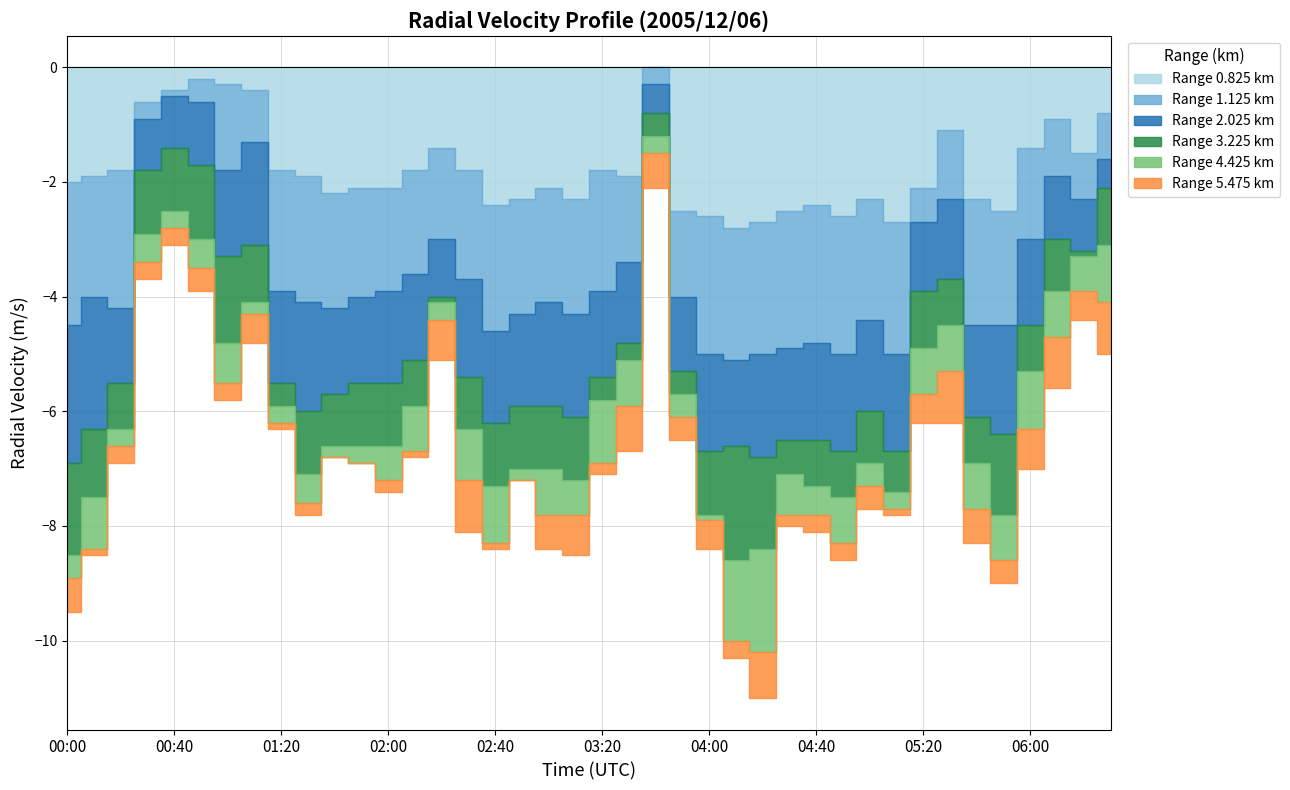

Reading left to right, list all the values displayed in this chart.

0.825: 00:00=-2.0	00:10=-1.9	00:20=-1.8	00:30=-0.6	00:40=-0.4	00:50=-0.2	01:00=-0.3	01:10=-0.4	01:20=-1.8	01:30=-1.9	01:40=-2.2	01:50=-2.1	02:00=-2.1	02:10=-1.8	02:20=-1.4	02:30=-1.8	02:40=-2.4	02:50=-2.3	03:00=-2.1	03:10=-2.3	03:20=-1.8	03:30=-1.9	03:40=-0.0	03:50=-2.5	04:00=-2.6	04:10=-2.8	04:20=-2.7	04:30=-2.5	04:40=-2.4	04:50=-2.6	05:00=-2.3	05:10=-2.7	05:20=-2.1	05:30=-1.1	05:40=-2.3	05:50=-2.5	06:00=-1.4	06:10=-0.9	06:20=-1.5	06:30=-0.8
1.125: 00:00=-2.5	00:10=-2.1	00:20=-2.4	00:30=-0.3	00:40=-0.1	00:50=-0.4	01:00=-1.5	01:10=-0.9	01:20=-2.1	01:30=-2.2	01:40=-2.0	01:50=-1.9	02:00=-1.8	02:10=-1.8	02:20=-1.6	02:30=-1.9	02:40=-2.2	02:50=-2.0	03:00=-2.0	03:10=-2.0	03:20=-2.1	03:30=-1.5	03:40=-0.3	03:50=-1.5	04:00=-2.4	04:10=-2.3	04:20=-2.3	04:30=-2.4	04:40=-2.4	04:50=-2.4	05:00=-2.1	05:10=-2.3	05:20=-0.6	05:30=-1.2	05:40=-2.2	05:50=-2.0	06:00=-1.6	06:10=-1.0	06:20=-0.8	06:30=-0.8
2.025: 00:00=-2.4	00:10=-2.3	00:20=-1.3	00:30=-0.9	00:40=-0.9	00:50=-1.1	01:00=-1.5	01:10=-1.8	01:20=-1.6	01:30=-1.9	01:40=-1.5	01:50=-1.5	02:00=-1.6	02:10=-1.5	02:20=-1.0	02:30=-1.7	02:40=-1.6	02:50=-1.6	03:00=-1.8	03:10=-1.8	03:20=-1.5	03:30=-1.4	03:40=-0.5	03:50=-1.3	04:00=-1.7	04:10=-1.5	04:20=-1.8	04:30=-1.6	04:40=-1.7	04:50=-1.7	05:00=-1.6	05:10=-1.7	05:20=-1.2	05:30=-1.4	05:40=-1.6	05:50=-1.9	06:00=-1.5	06:10=-1.1	06:20=-0.9	06:30=-0.5
3.225: 00:00=-1.6	00:10=-1.2	00:20=-0.8	00:30=-1.1	00:40=-1.1	00:50=-1.3	01:00=-1.5	01:10=-1.0	01:20=-0.4	01:30=-1.1	01:40=-0.9	01:50=-1.1	02:00=-1.1	02:10=-0.8	02:20=-0.1	02:30=-0.9	02:40=-1.1	02:50=-1.1	03:00=-1.1	03:10=-1.1	03:20=-0.4	03:30=-0.3	03:40=-0.4	03:50=-0.4	04:00=-1.1	04:10=-2.0	04:20=-1.6	04:30=-0.6	04:40=-0.8	04:50=-0.8	05:00=-0.9	05:10=-0.7	05:20=-1.0	05:30=-0.8	05:40=-0.8	05:50=-1.4	06:00=-0.8	06:10=-0.9	06:20=-0.1	06:30=-1.0
4.425: 00:00=-0.4	00:10=-0.9	00:20=-0.3	00:30=-0.5	00:40=-0.3	00:50=-0.5	01:00=-0.7	01:10=-0.2	01:20=-0.3	01:30=-0.5	01:40=-0.2	01:50=-0.3	02:00=-0.6	02:10=-0.8	02:20=-0.3	02:30=-0.9	02:40=-1.0	02:50=-0.2	03:00=-0.8	03:10=-0.6	03:20=-1.1	03:30=-0.8	03:40=-0.3	03:50=-0.4	04:00=-0.1	04:10=-1.4	04:20=-1.8	04:30=-0.7	04:40=-0.5	04:50=-0.8	05:00=-0.4	05:10=-0.3	05:20=-0.8	05:30=-0.8	05:40=-0.8	05:50=-0.8	06:00=-1.0	06:10=-0.8	06:20=-0.6	06:30=-1.0
5.475: 00:00=-0.6	00:10=-0.1	00:20=-0.3	00:30=-0.3	00:40=-0.3	00:50=-0.4	01:00=-0.3	01:10=-0.5	01:20=-0.1	01:30=-0.2	01:40=-0.0	01:50=-0.0	02:00=-0.2	02:10=-0.1	02:20=-0.7	02:30=-0.9	02:40=-0.1	02:50=-0.0	03:00=-0.6	03:10=-0.7	03:20=-0.2	03:30=-0.8	03:40=-0.6	03:50=-0.4	04:00=-0.5	04:10=-0.3	04:20=-0.8	04:30=-0.2	04:40=-0.3	04:50=-0.3	05:00=-0.4	05:10=-0.1	05:20=-0.5	05:30=-0.9	05:40=-0.6	05:50=-0.4	06:00=-0.7	06:10=-0.9	06:20=-0.5	06:30=-0.9